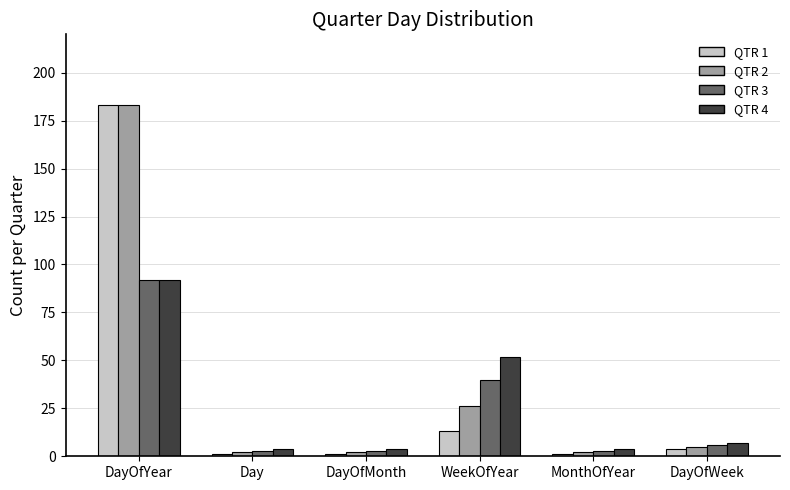

The QTR 4 series shows 52 at WeekOfYear. True or false?

True